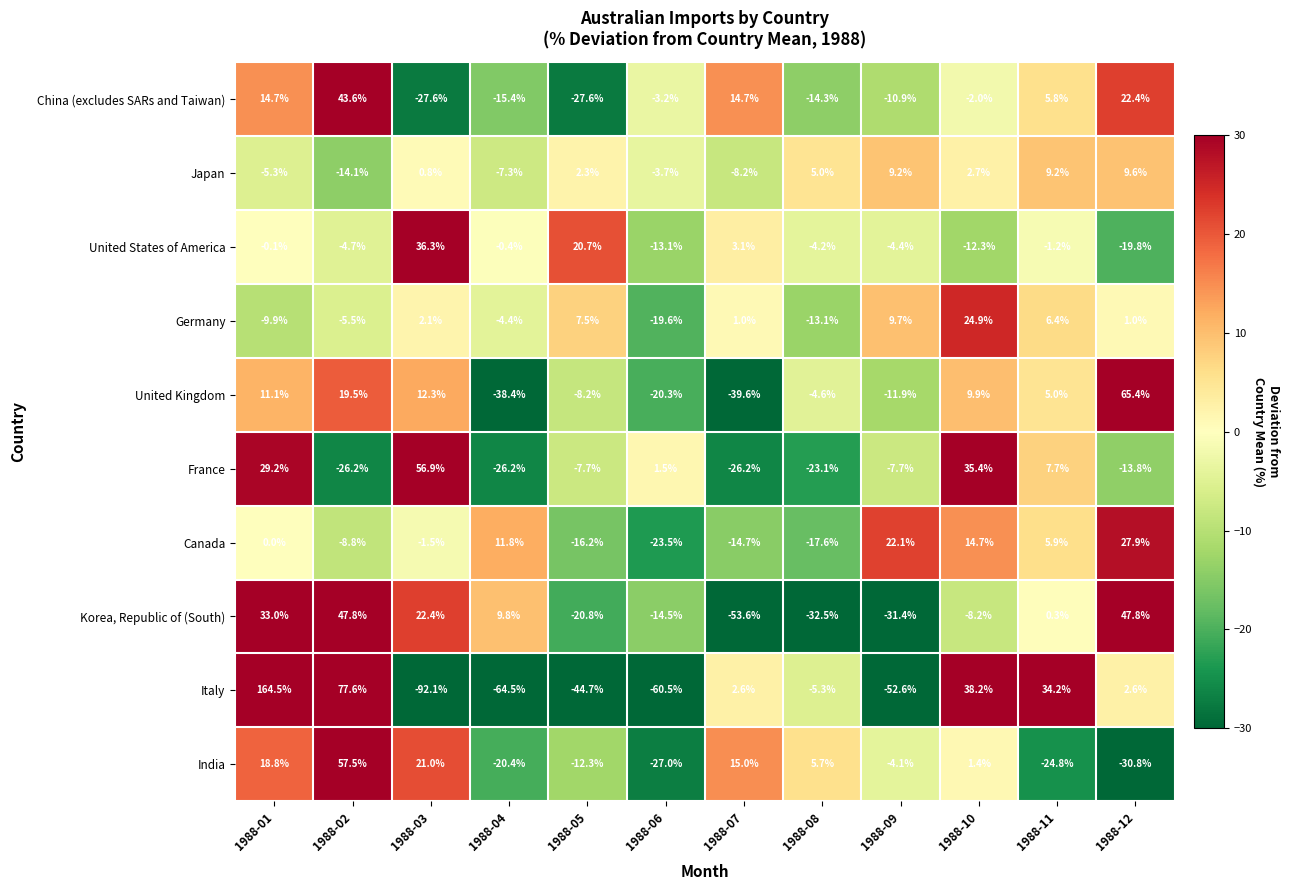

Is it true that France equals -30.5 at 1988-08?

False